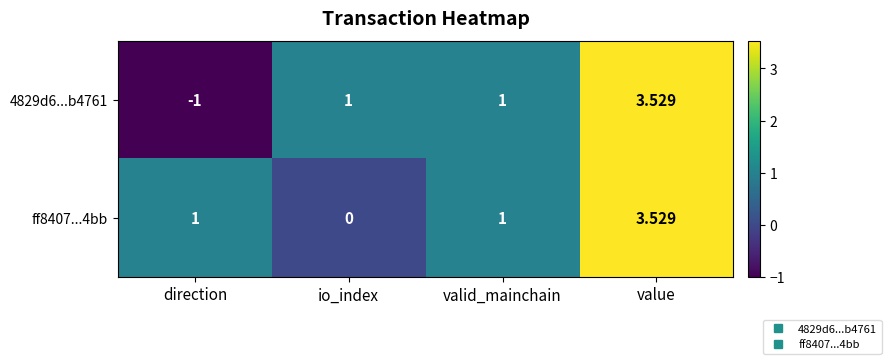

What is the total value across all series at value?

7.1